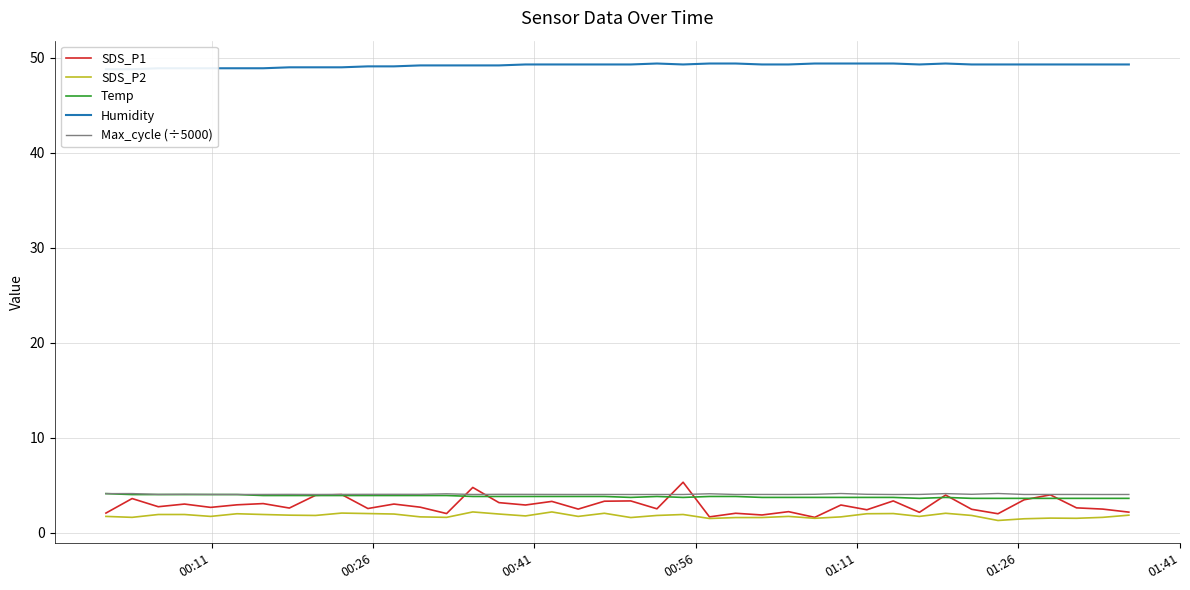

What is the lowest value of the Temp series?

3.6